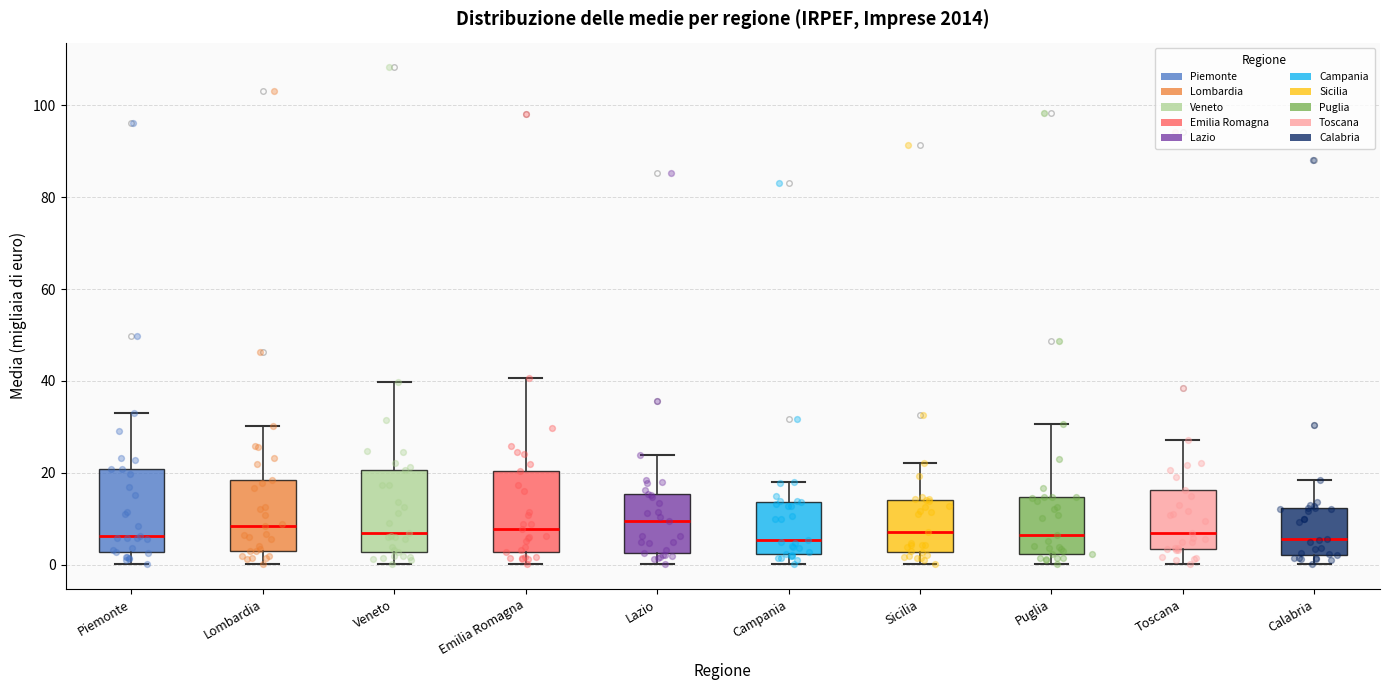

Reading left to right, transcribe this box plot: for each box, give where its median line is, the range the box spans, and where its two whiskers end, as read against the y-axis. The values are not printed on the chart, so give them approximately, as read against the axis.

Piemonte: median 6, box 2 to 20, whiskers 0 to 34
Lombardia: median 8, box 4 to 18, whiskers 0 to 30
Veneto: median 6, box 2 to 20, whiskers 0 to 40
Emilia Romagna: median 8, box 2 to 20, whiskers 0 to 40
Lazio: median 10, box 2 to 16, whiskers 0 to 24
Campania: median 6, box 2 to 14, whiskers 0 to 18
Sicilia: median 8, box 2 to 14, whiskers 0 to 22
Puglia: median 6, box 2 to 14, whiskers 0 to 30
Toscana: median 6, box 4 to 16, whiskers 0 to 28
Calabria: median 6, box 2 to 12, whiskers 0 to 18